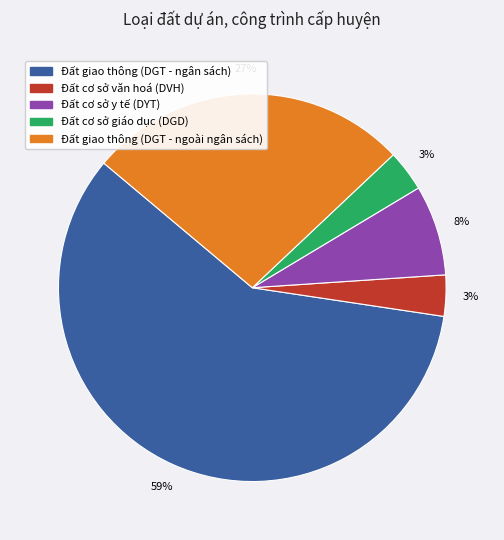

Is it true that Đất cơ sở văn hoá (DVH) is 8% of the pie?

False